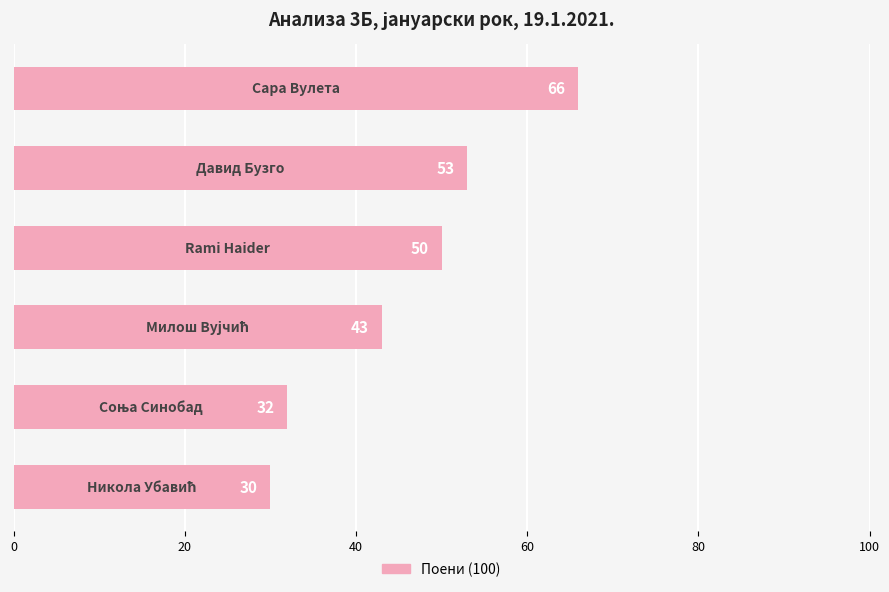

Count the number of data series in this chart.

1